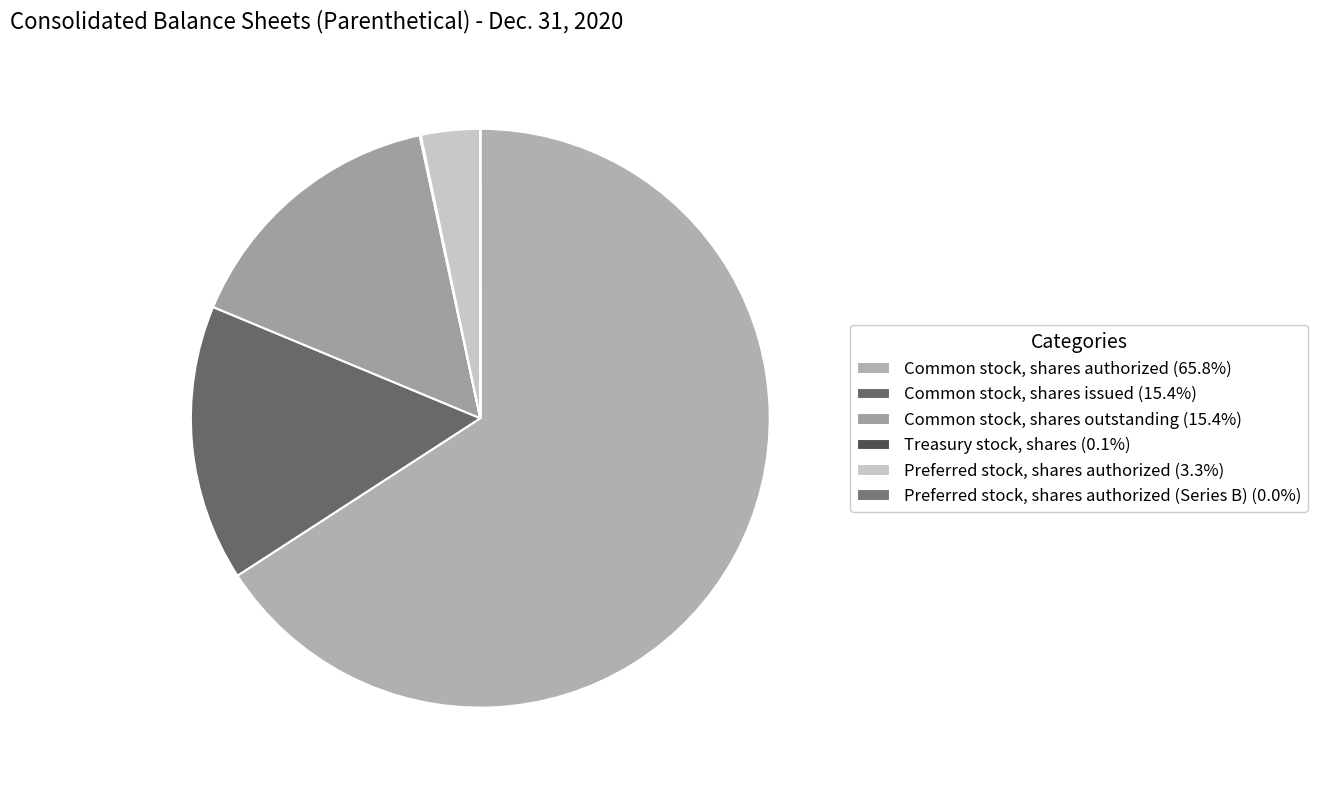

What is the largest slice in the pie chart?

Common stock, shares authorized